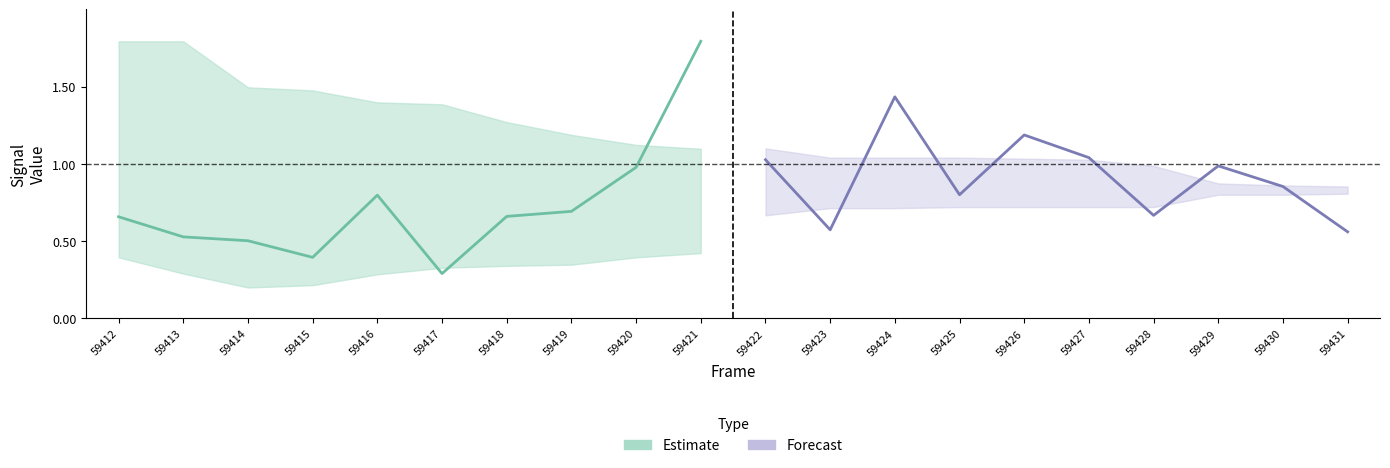

What is the highest value of the Estimate series?

1.8